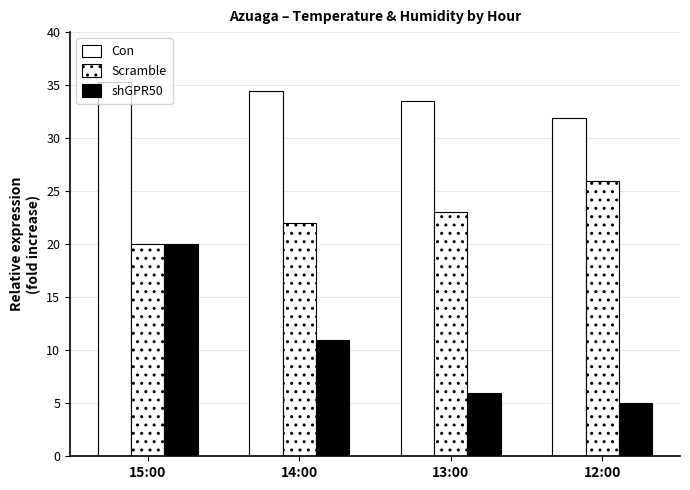

What position from the left is 12:00?

4